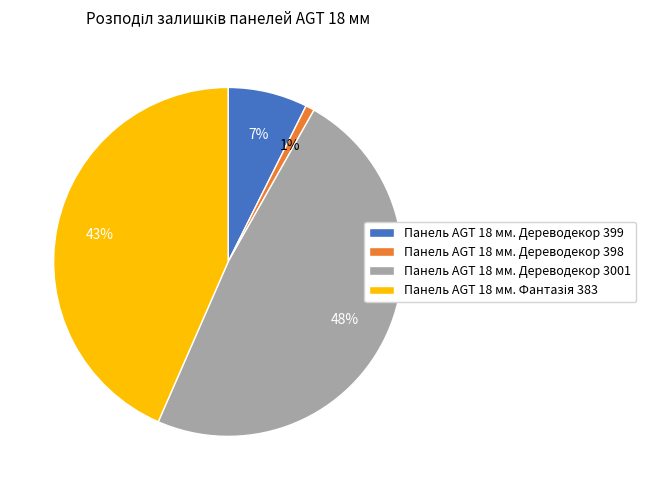

Does Панель AGT 18 мм. Дереводекор 399 represent more than half of the total?

No